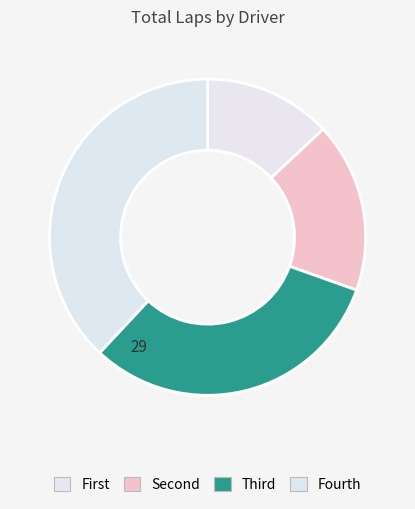

How many segments does this pie chart have?

4